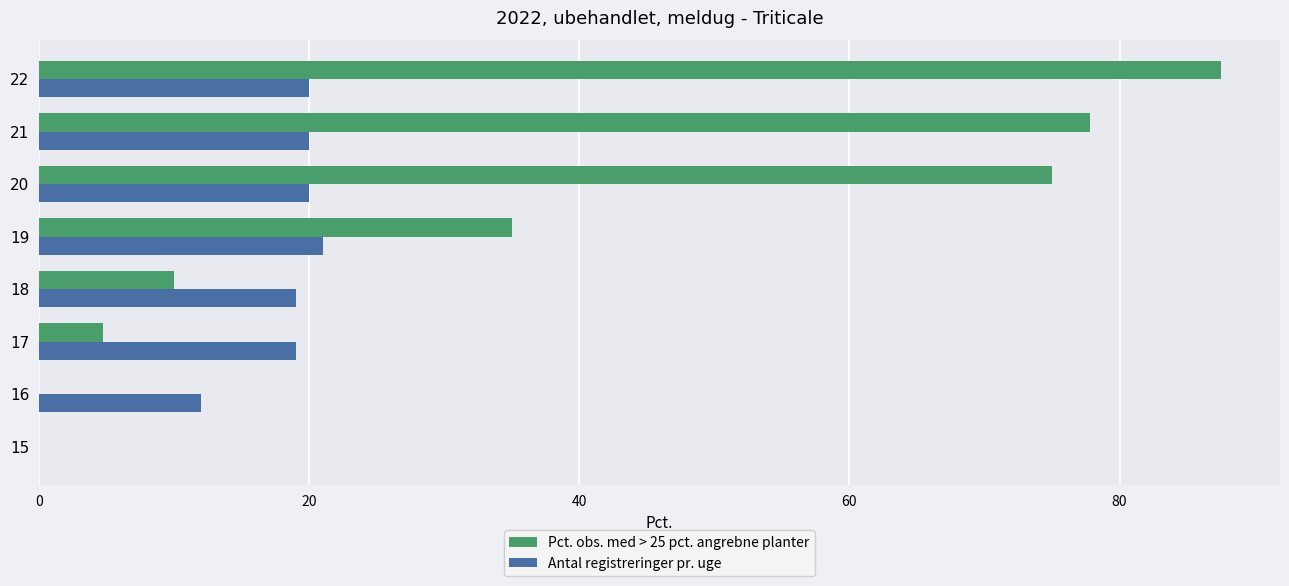

What is the average value of the Pct. obs. med > 25 pct. angrebne planter series?

36.3